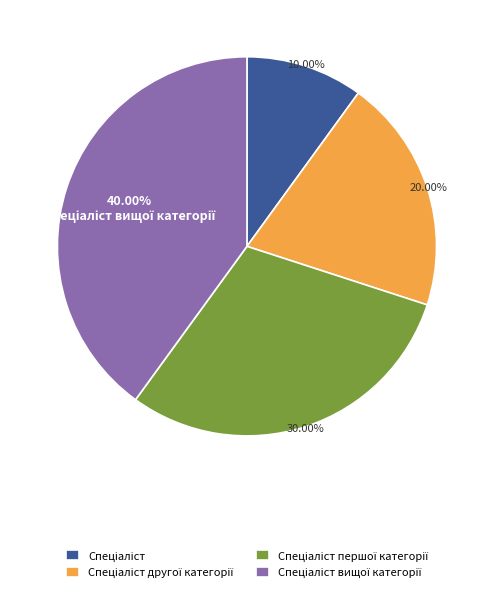

Does any single category account for the majority?

No